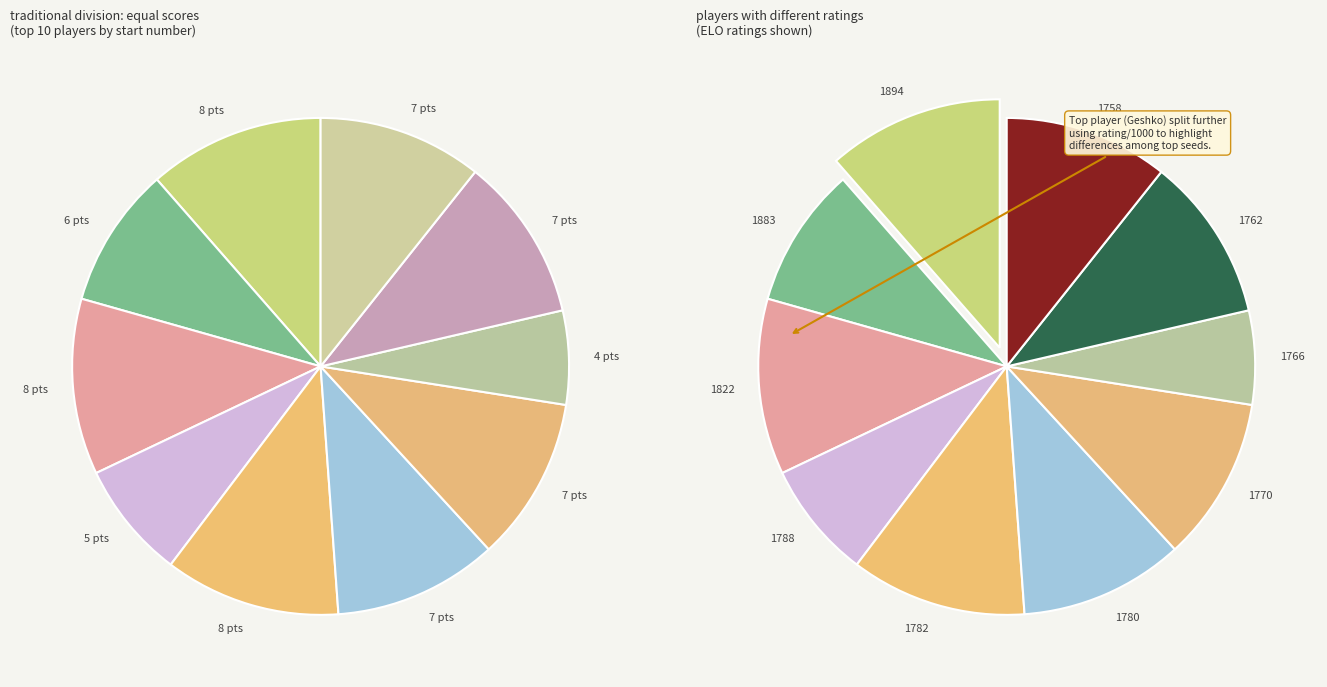

What is the largest slice in the pie chart?

Geshko Aleksey